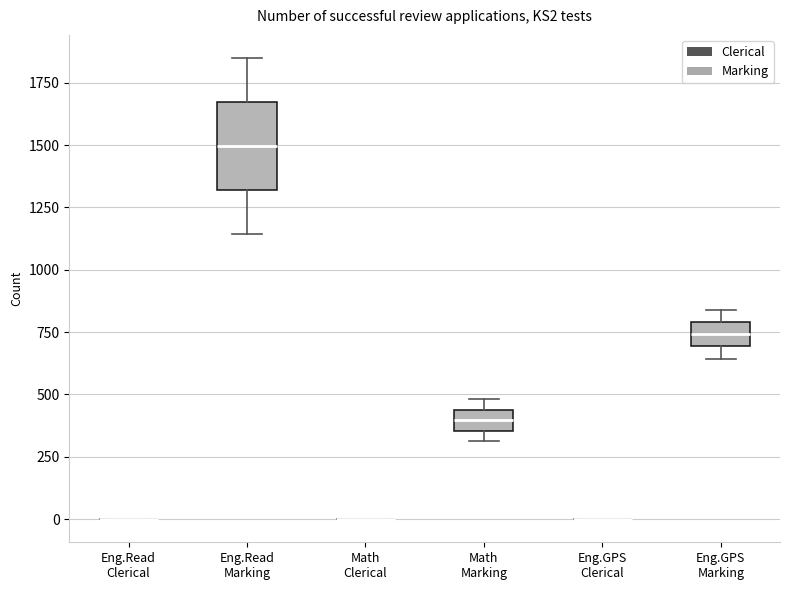

Reading left to right, read every box against the y-axis: the position of its median line, the range the box covers, and the ends of its whiskers. The values are not printed on the chart, so give them approximately, as read against the axis.

Eng.Read Clerical: box collapsed to a line at 0, whiskers 0 to 0
Eng.Read Marking: median 1500, box 1300 to 1650, whiskers 1150 to 1850
Math Clerical: box collapsed to a line at 0, whiskers 0 to 0
Math Marking: median 400, box 350 to 450, whiskers 300 to 500
Eng.GPS Clerical: box collapsed to a line at 0, whiskers 0 to 0
Eng.GPS Marking: median 750, box 700 to 800, whiskers 650 to 850